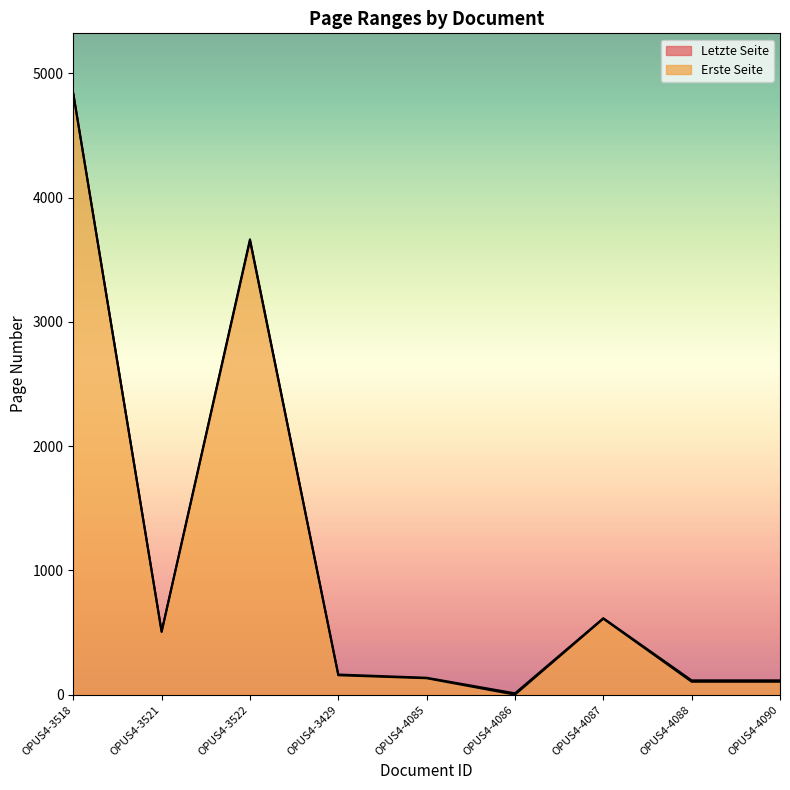

Reading left to right, transcribe all the data shown in this chart.

Erste Seite: 4835	505	3654	157	133	1	612	105	105
Letzte Seite: 4837	510	3664	163	137	12	616	116	116